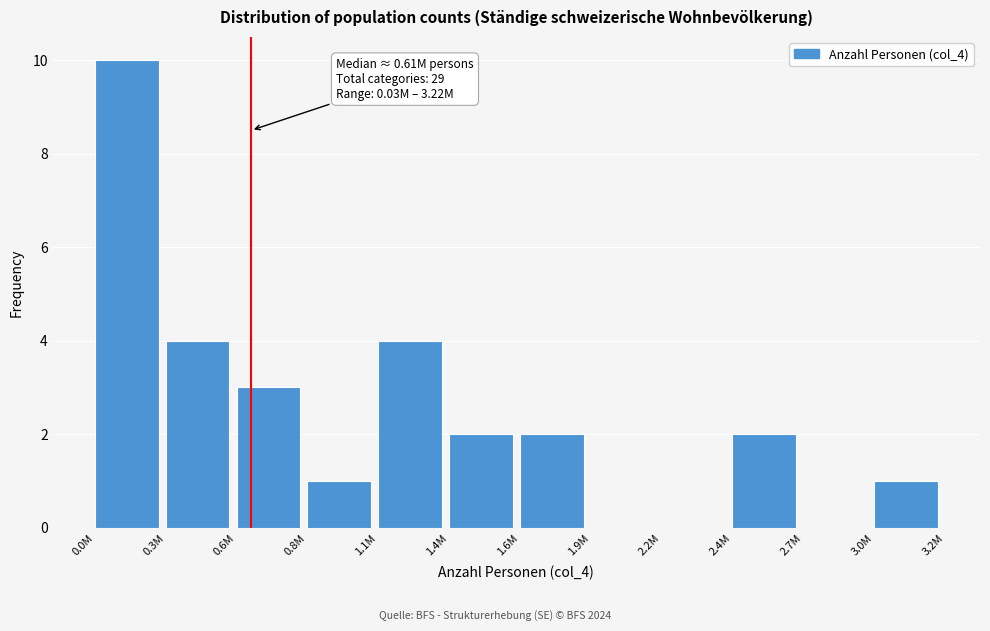

Reading left to right, extract all data points from this chart.

0.0M=10	0.3M=4	0.6M=3	0.8M=1	1.1M=4	1.4M=2	1.6M=2	1.9M=0	2.2M=0	2.4M=2	2.7M=0	3.0M=1